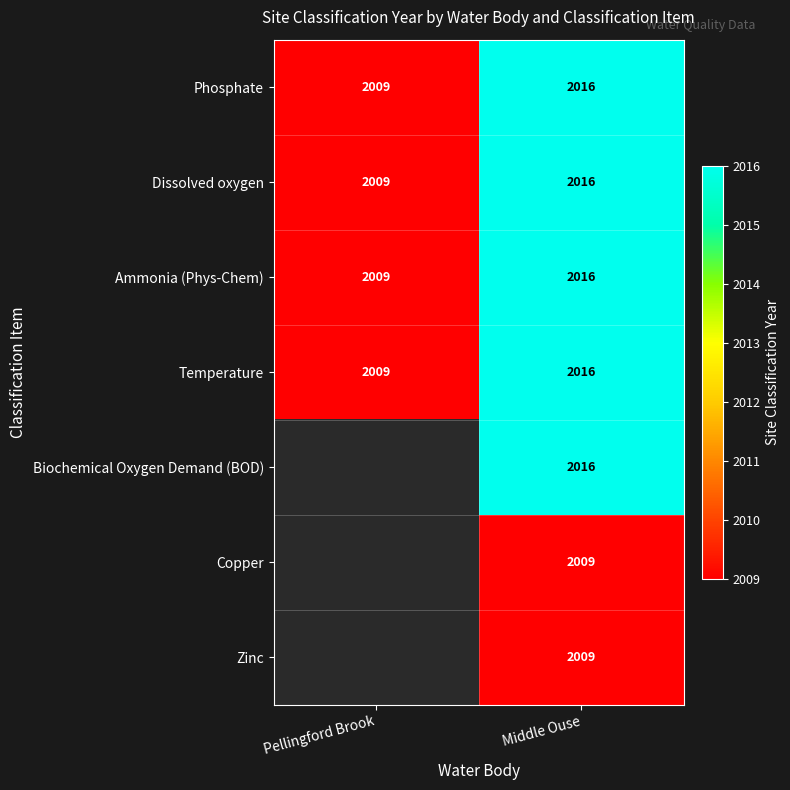

At which label does Phosphate reach its peak?

Middle Ouse